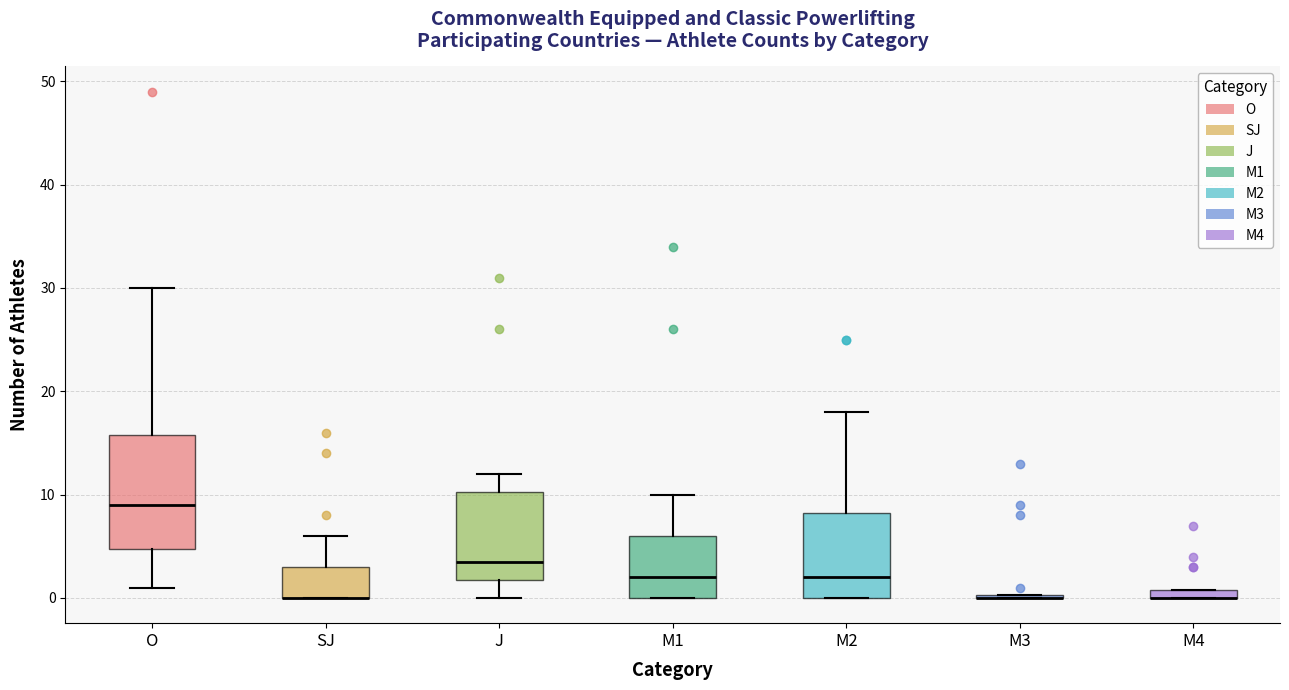

Comparing the boxes themselves (not the whiskers), which one is the tallest?

O